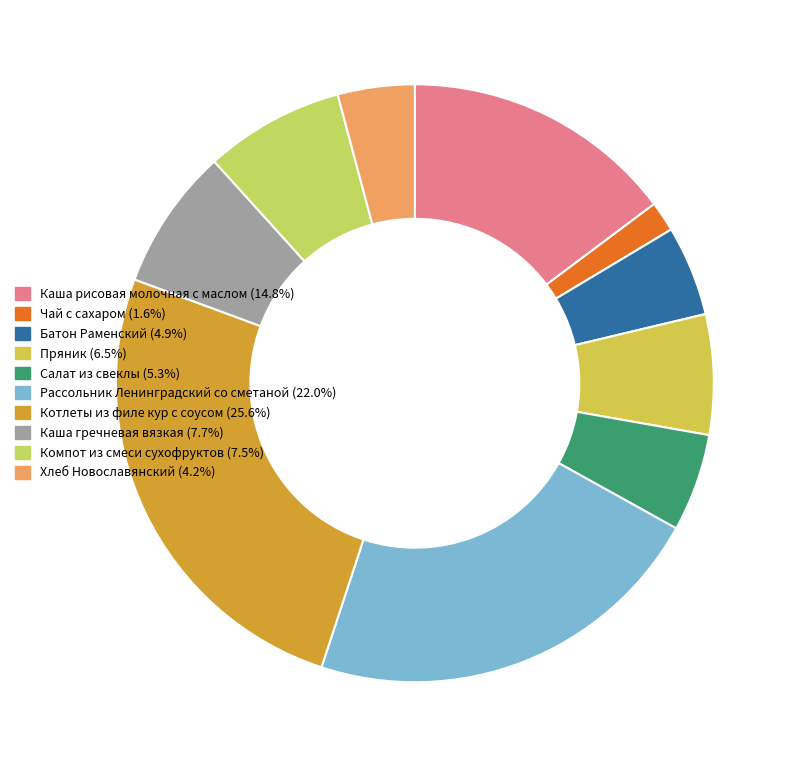

Approximately how many times larger is the value at Салат из свеклы compared to Батон Раменский?

1.1